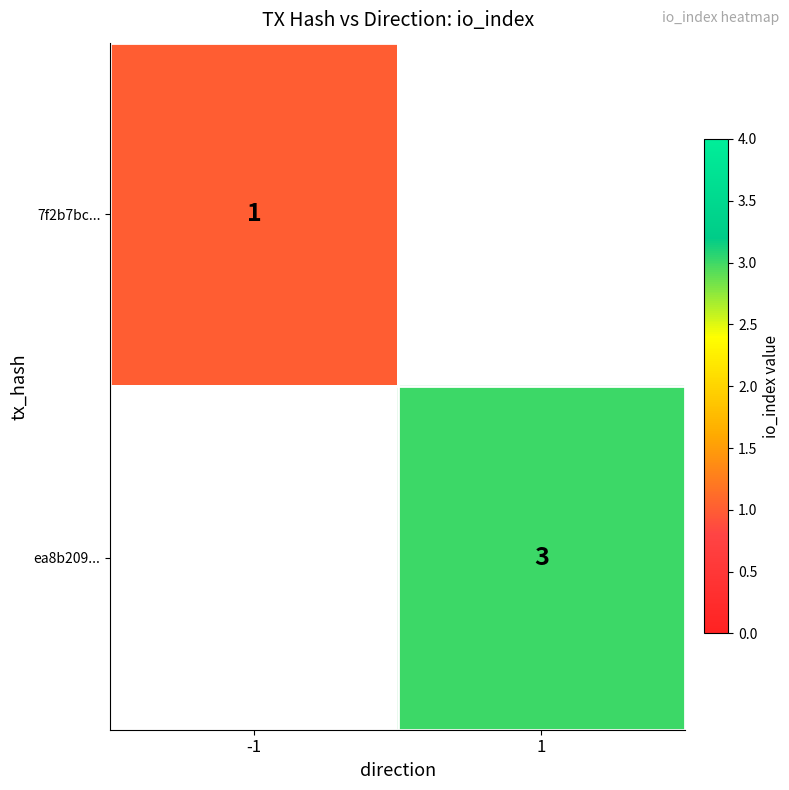

Is the value of ea8b209... at 1 greater than the value of 7f2b7bc... at -1?

Yes